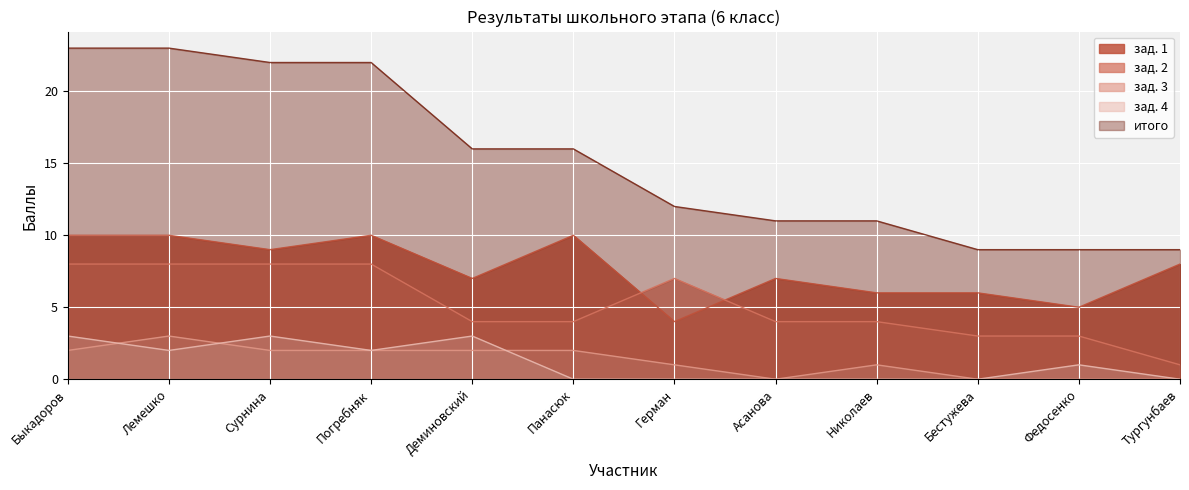

Which series has the largest range (max minus min)?

итого